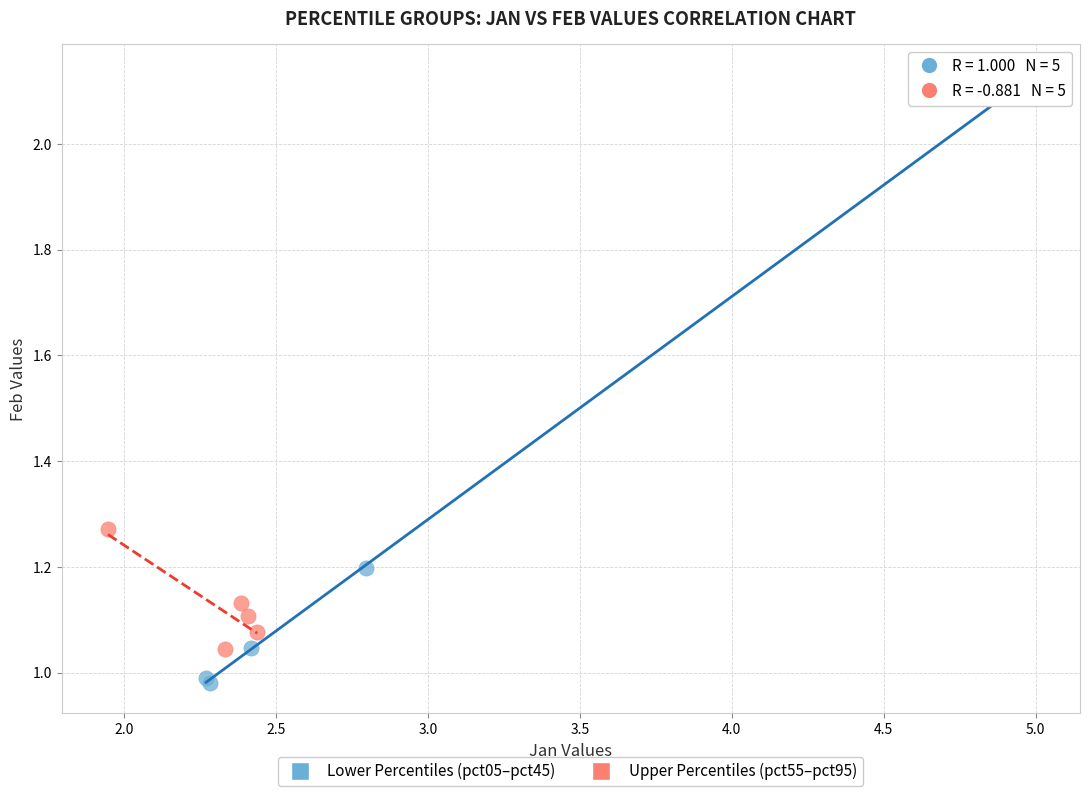

Which series contains the highest Y value?

Lower Percentiles (pct05–pct45)